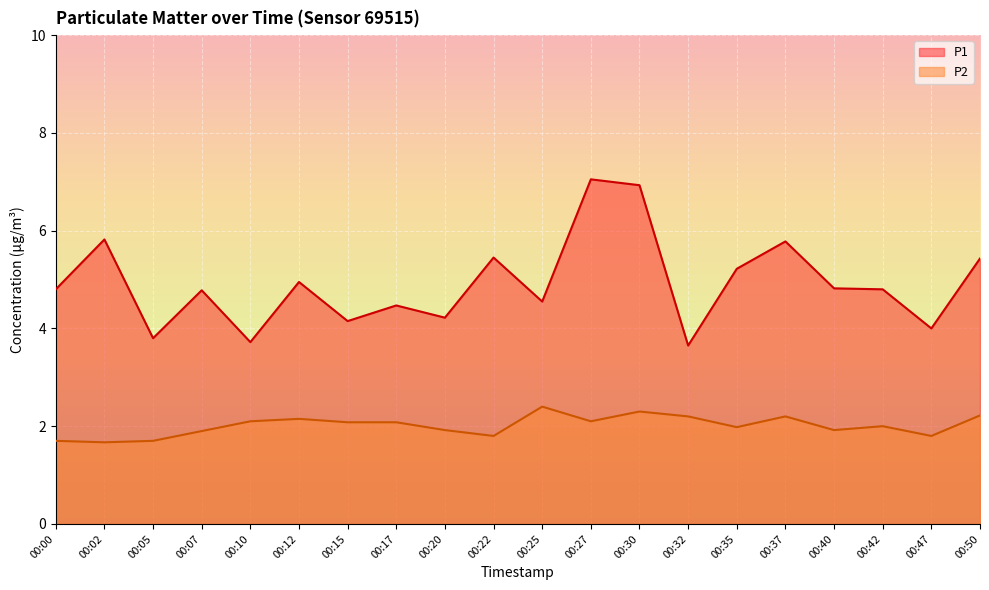

Does the chart display data point markers on the line(s)?

No